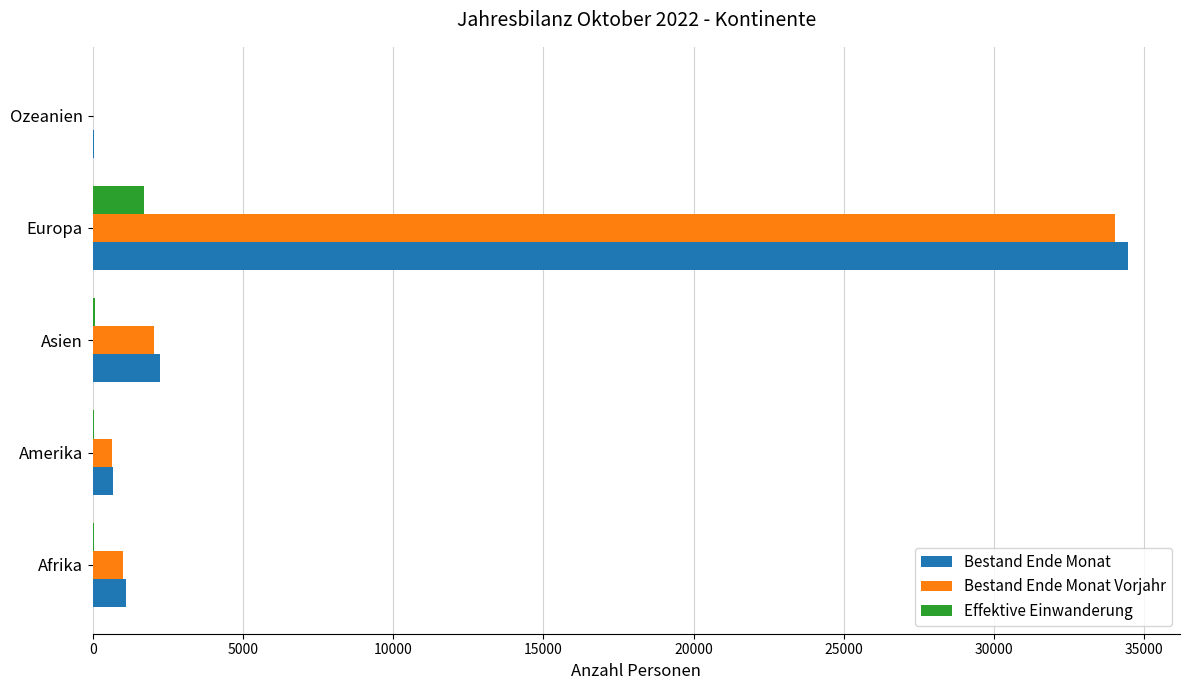

What is the average value of the Bestand Ende Monat series?

7696